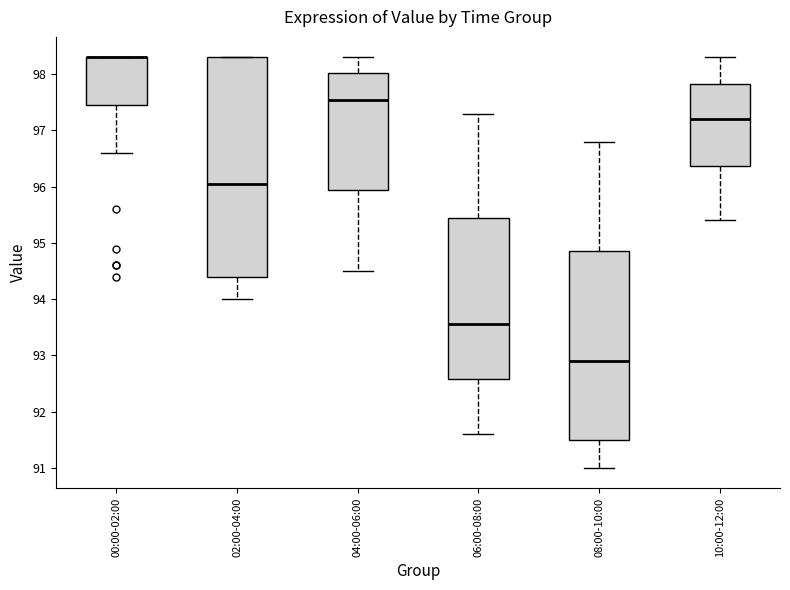

Reading left to right, read every box against the y-axis: the position of its median line, the range the box covers, and the ends of its whiskers. The values are not printed on the chart, so give them approximately, as read against the axis.

00:00-02:00: median 98.3 (drawn on the box's upper edge), box 97.5 to 98.3, whiskers 96.6 to 98.3
02:00-04:00: median 96.1, box 94.4 to 98.3, whiskers 94.0 to 98.3
04:00-06:00: median 97.6, box 96.0 to 98.0, whiskers 94.5 to 98.3
06:00-08:00: median 93.6, box 92.6 to 95.5, whiskers 91.6 to 97.3
08:00-10:00: median 92.9, box 91.5 to 94.9, whiskers 91.0 to 96.8
10:00-12:00: median 97.2, box 96.4 to 97.8, whiskers 95.4 to 98.3